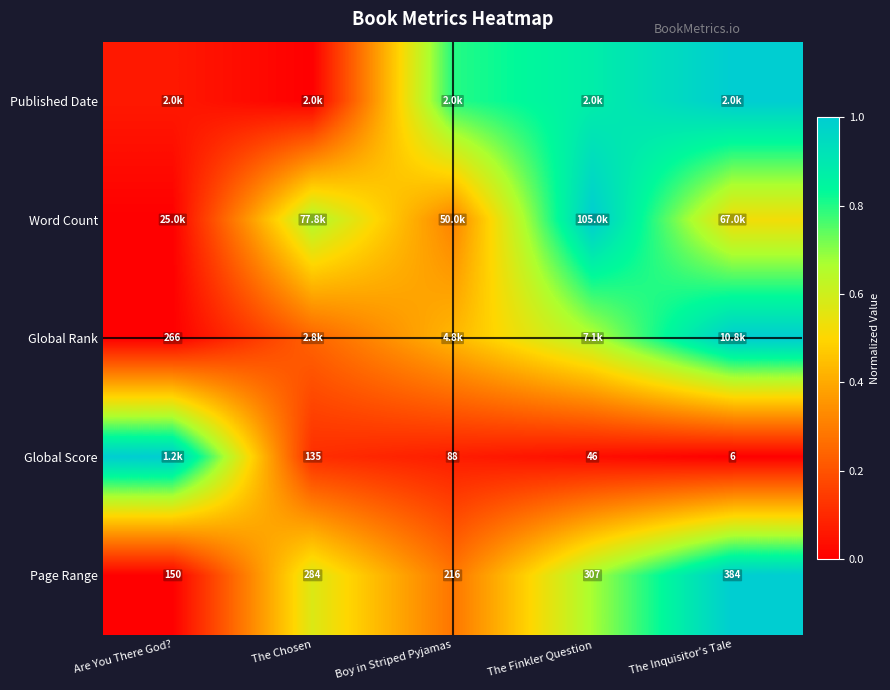

At which label is Page Range closest to 267?

The Chosen